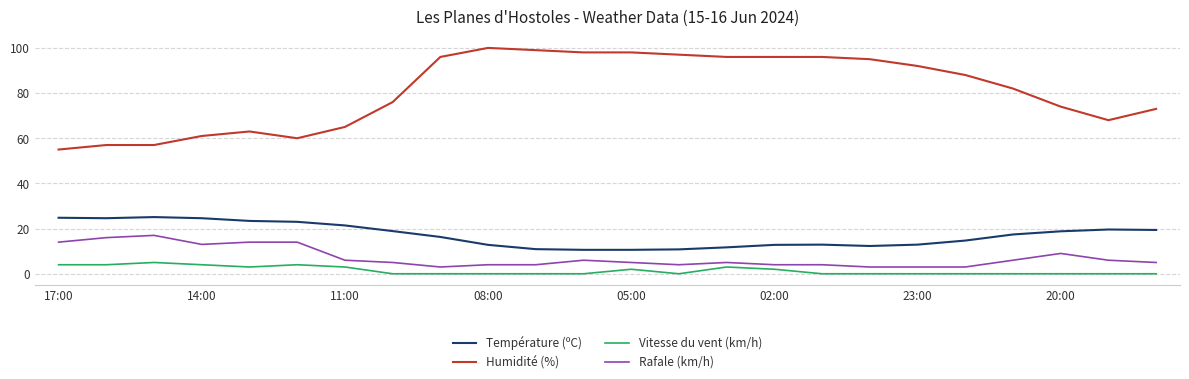

List the series in order of their peak value, lowest first.

Vitesse du vent (km/h), Rafale (km/h), Température (ºC), Humidité (%)